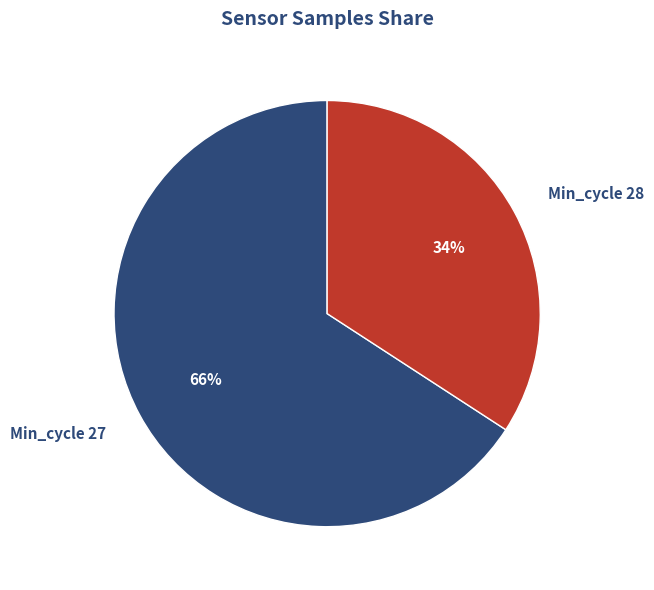

Do Min_cycle 27 and Min_cycle 28 together represent more than half of the pie?

Yes